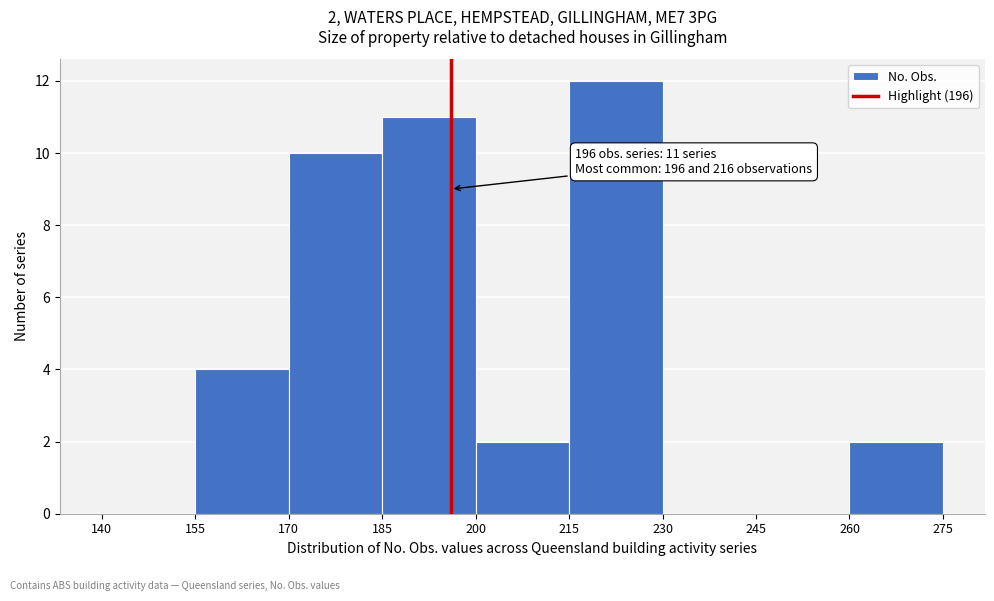

Over which range of the x-axis is the bar tallest?

215 to 230